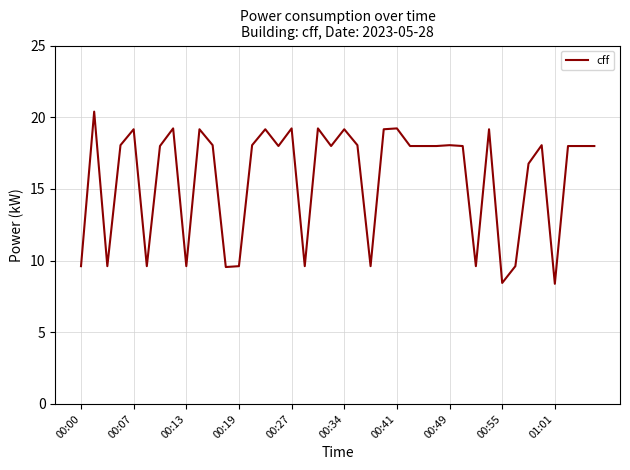

What is the smallest value displayed?

8.4